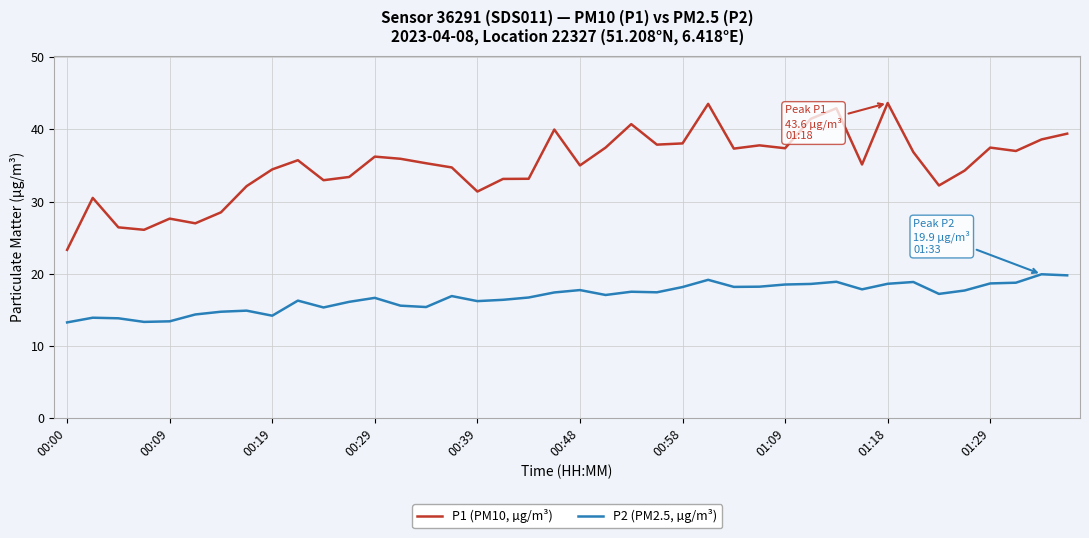

What are all the series names shown in the legend?

P1 (PM10, µg/m³), P2 (PM2.5, µg/m³)